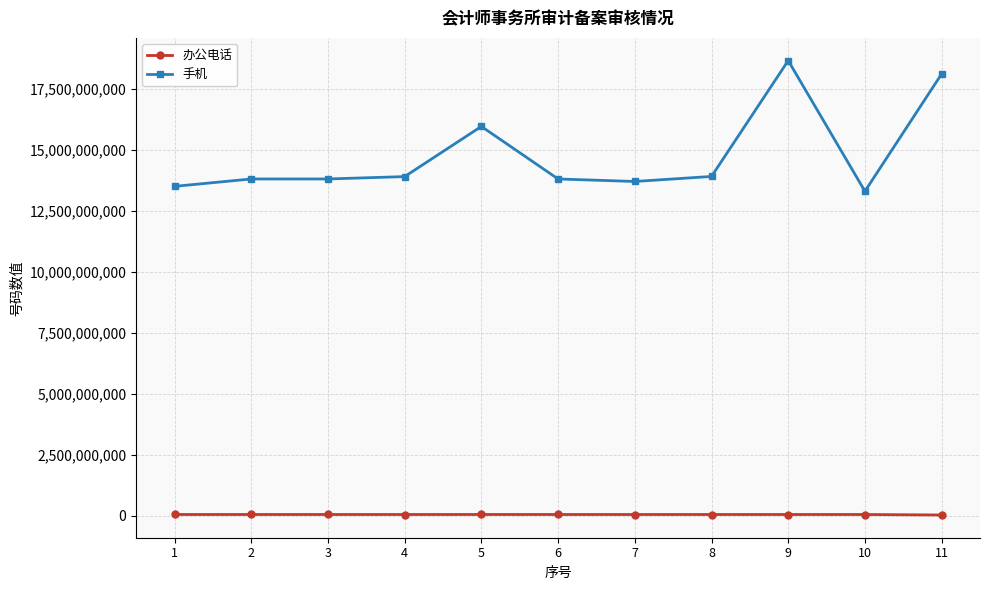

How many lines are shown in the chart?

2